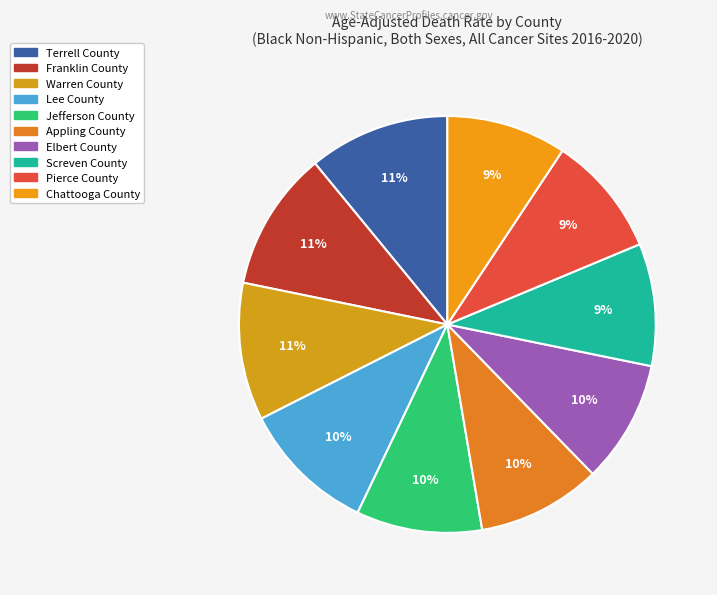

To the nearest percent, what is the average slice percentage?

10%